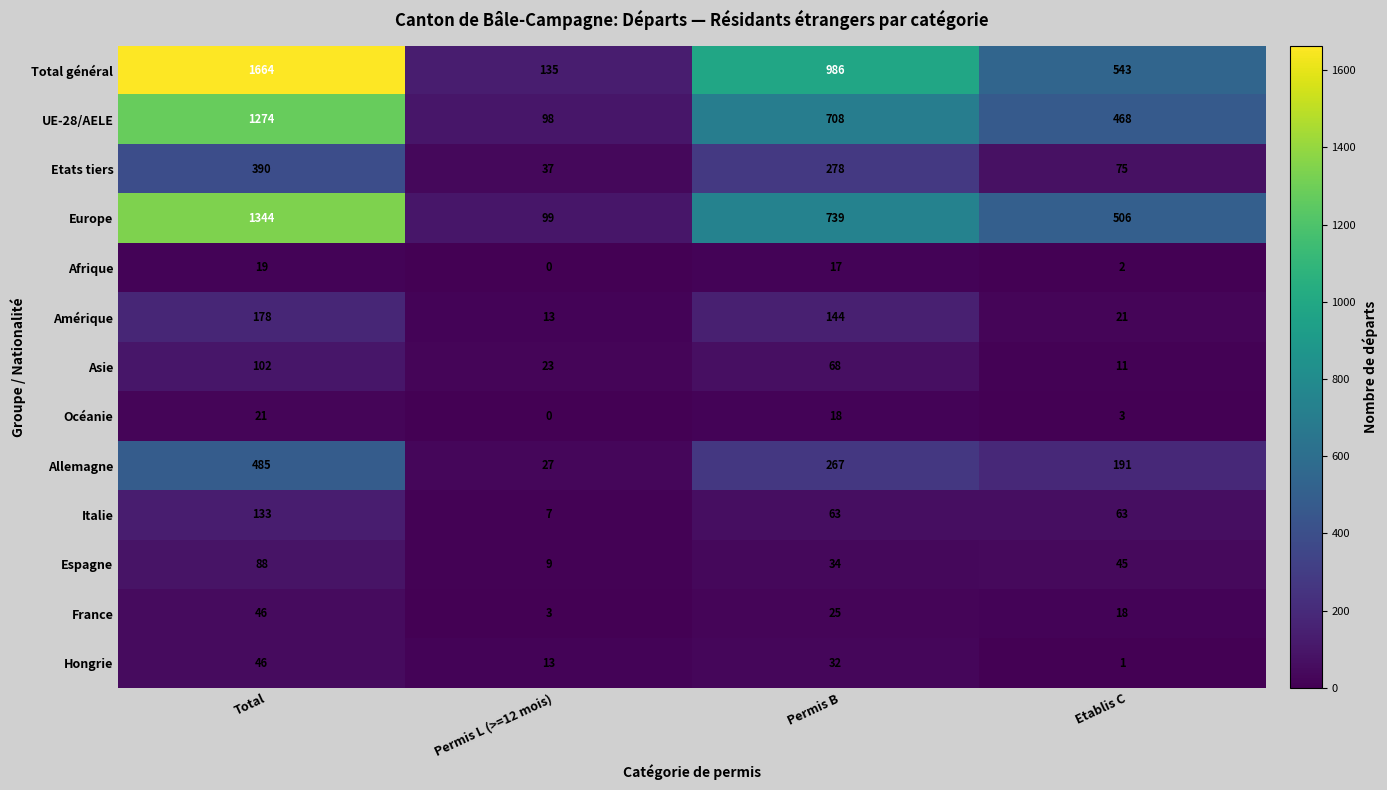

What is the lowest value of the Total général series?

135